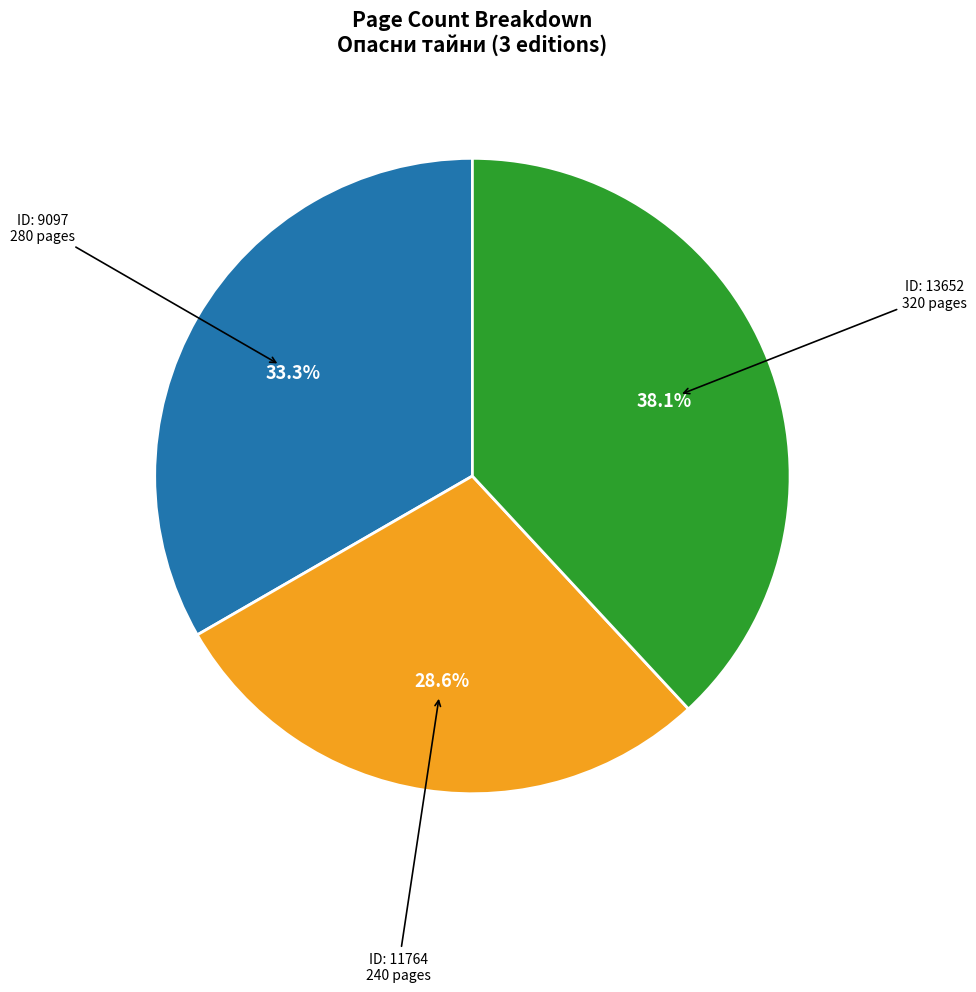

Does any single category account for the majority?

No